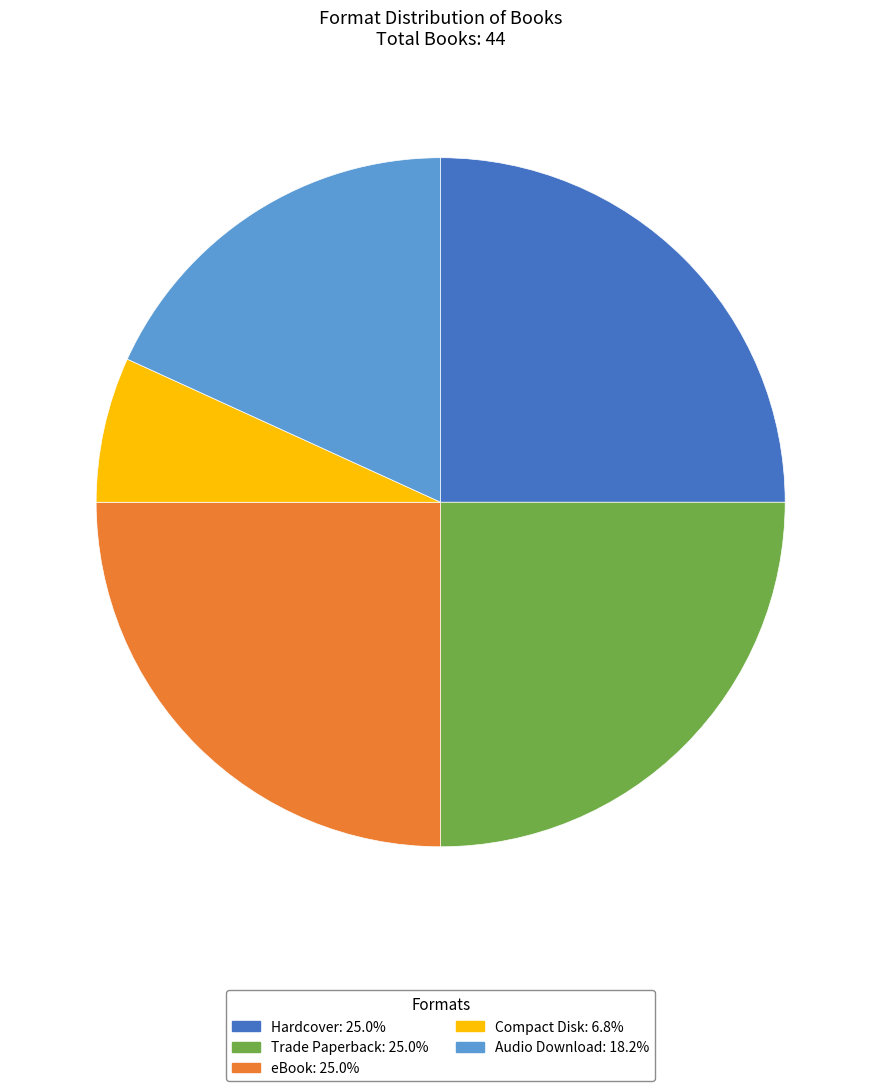

Combined, do Trade Paperback: 25.0% and Compact Disk: 6.8% account for over 50%?

No